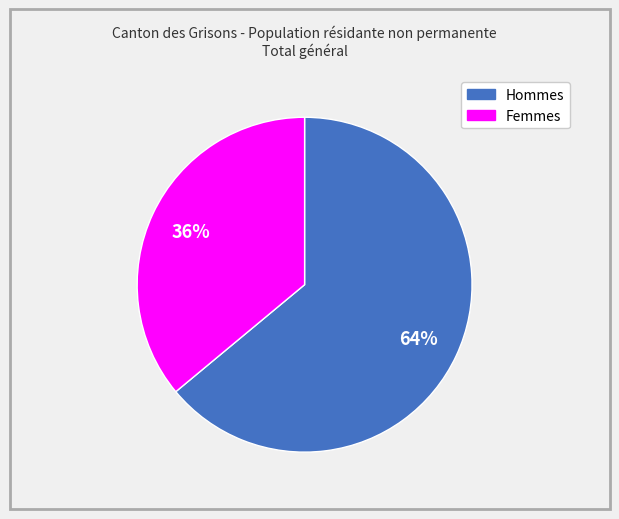

Does Hommes account for over 50% of the chart?

Yes